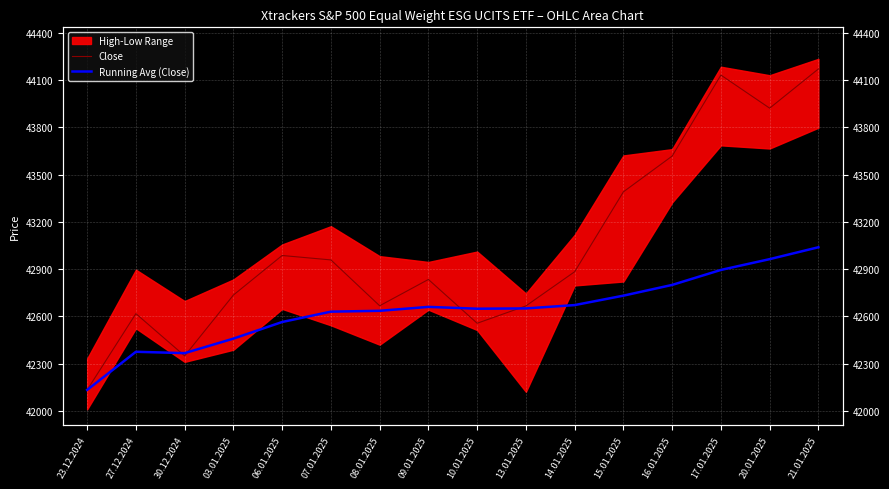

At which label does Close first exceed 42883?

06.01.2025